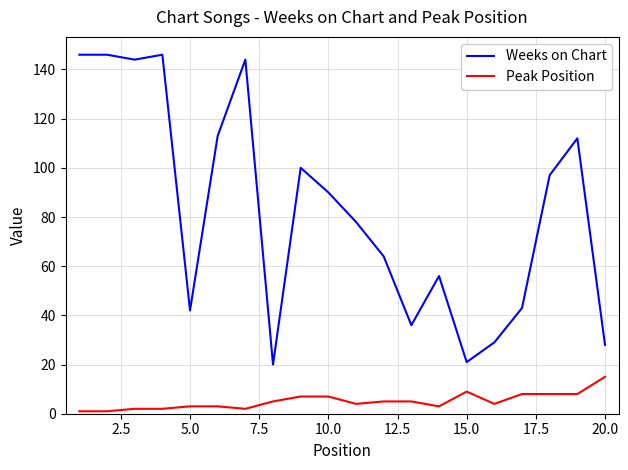

Reading right to left, transcribe all the data shown in this chart.

Weeks on Chart: 28	112	97	43	29	21	56	36	64	78	90	100	20	144	113	42	146	144	146	146
Peak Position: 15	8	8	8	4	9	3	5	5	4	7	7	5	2	3	3	2	2	1	1